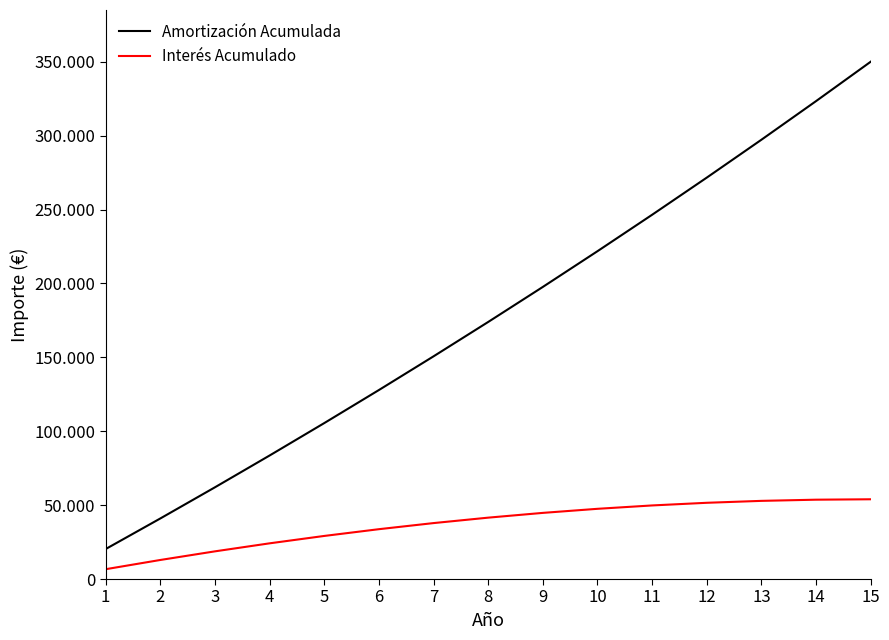

Does the chart display data point markers on the line(s)?

No